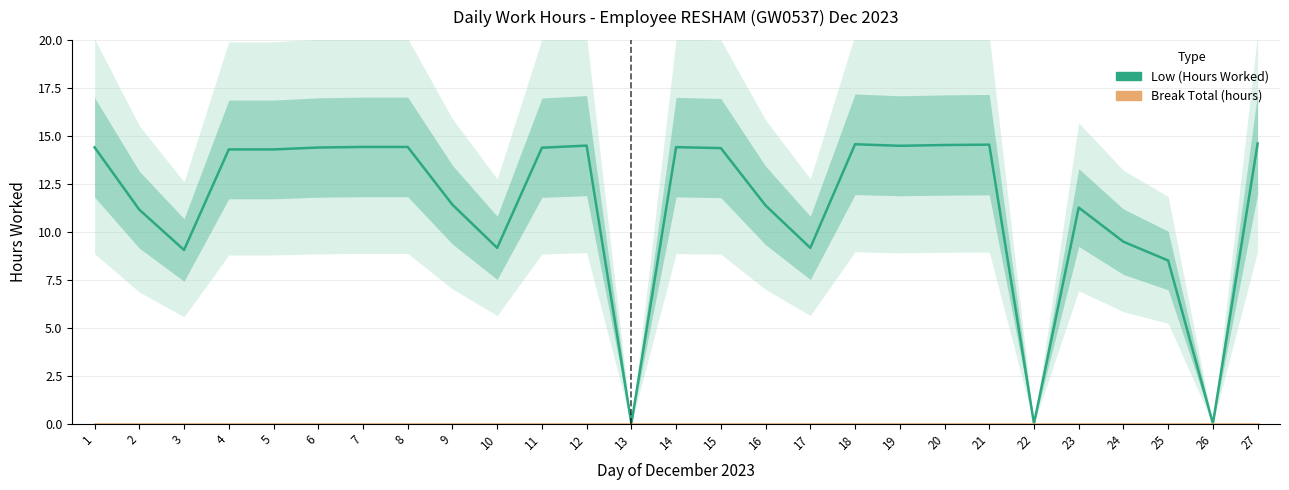

The value of Low (Hours Worked) at 10 is 9.2. True or false?

True